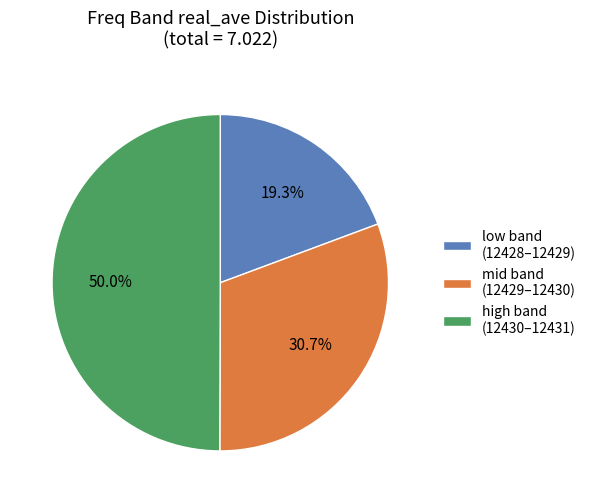

What is the smallest slice in the pie chart?

low band (12428–12429)